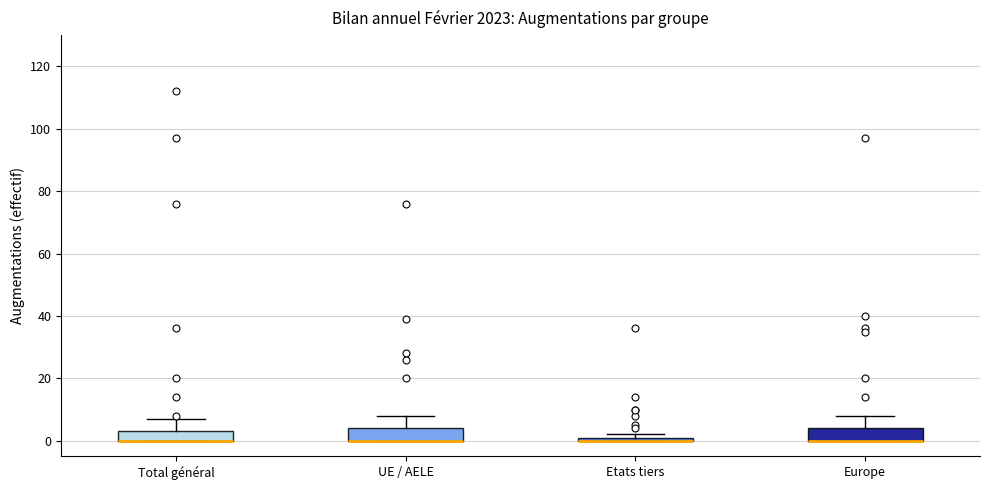

Where does the upper whisker of the box for UE / AELE end on the y-axis? The values are not printed on the chart, so give them approximately, as read against the axis.

8